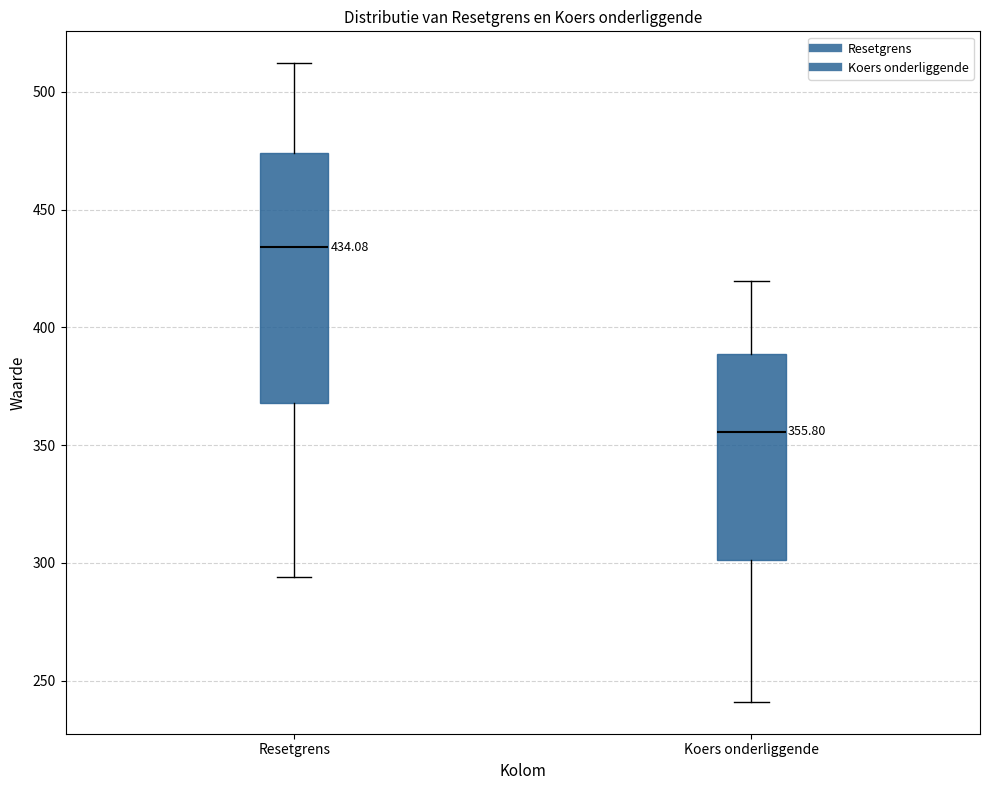

Which box has the highest median line?

Resetgrens